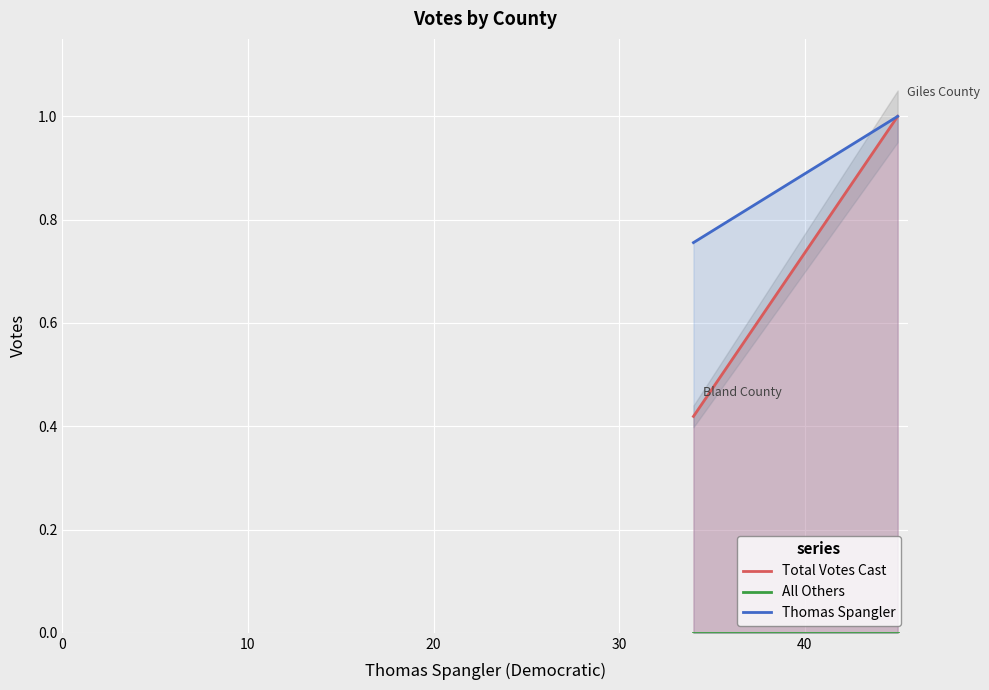

Which series has the largest total across all categories?

Thomas Spangler